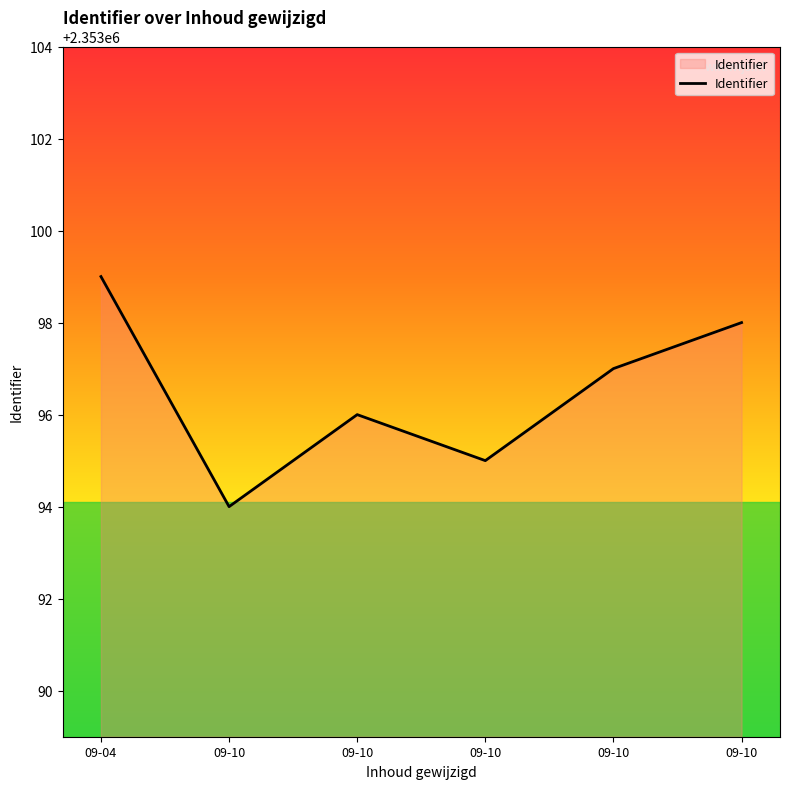

How many categories are shown in the chart?

6